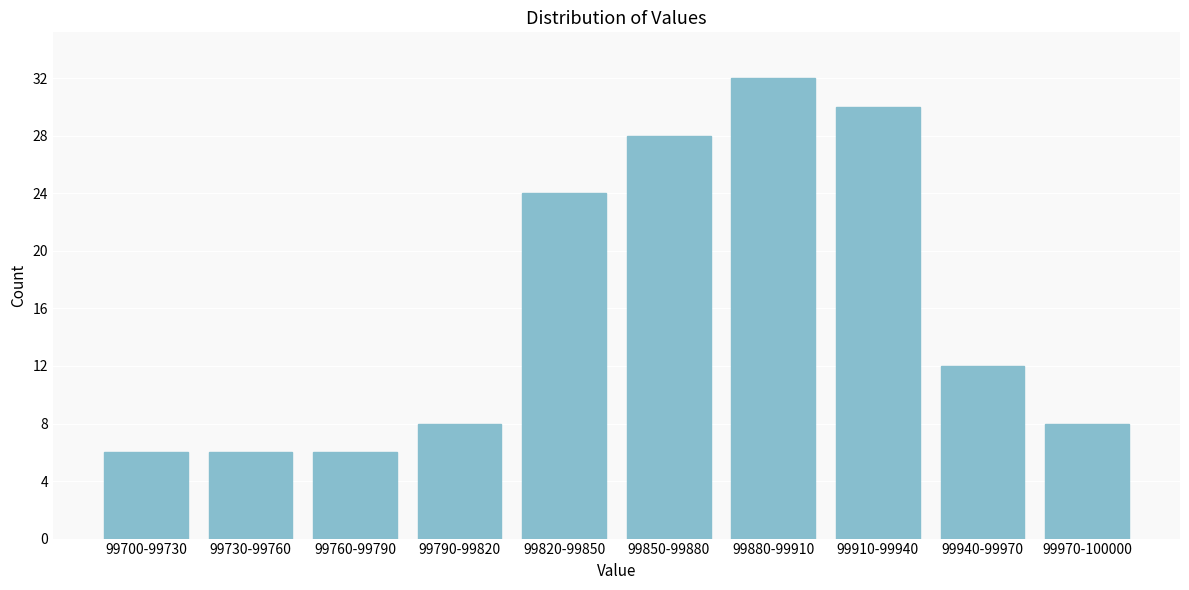

Reading left to right, transcribe all the data shown in this chart.

6	6	6	8	24	28	32	30	12	8